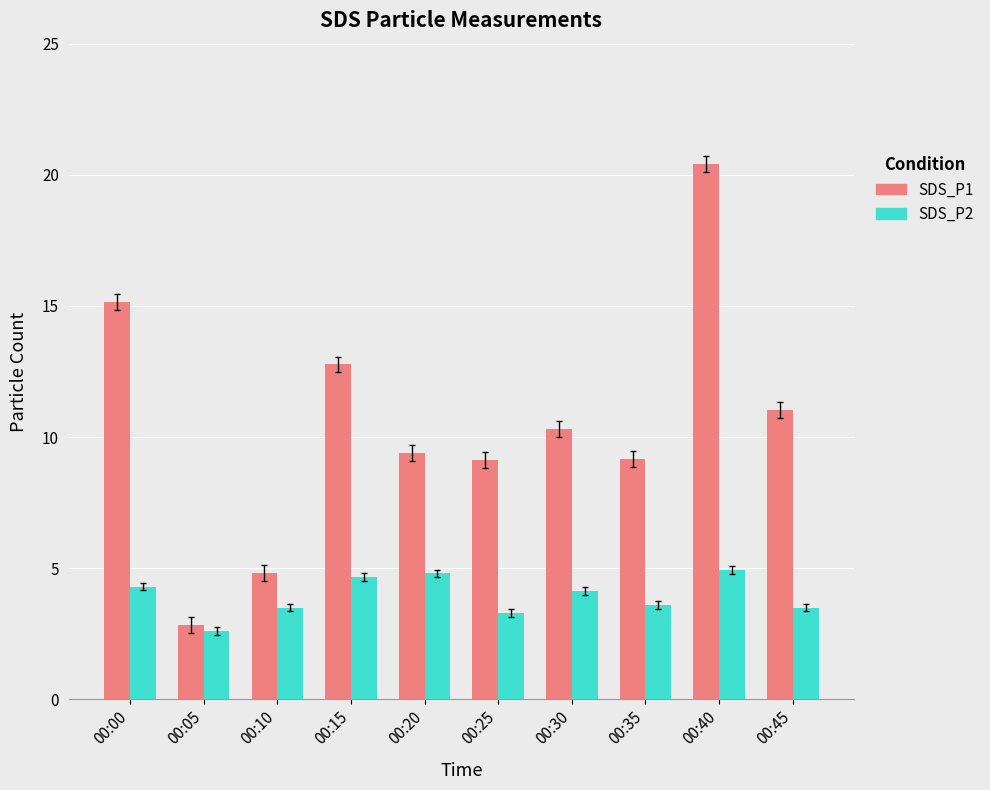

At which label does SDS_P1 reach its peak?

00:40